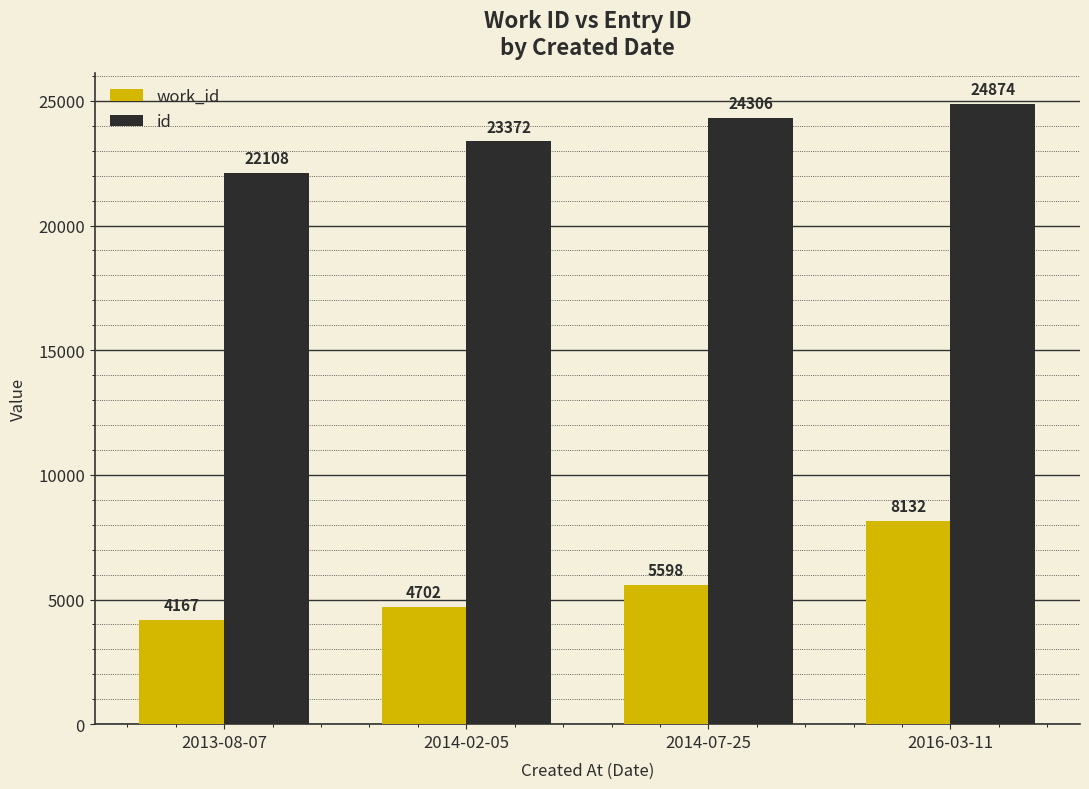

What is the approximate value of work_id at 2014-07-25?

5598